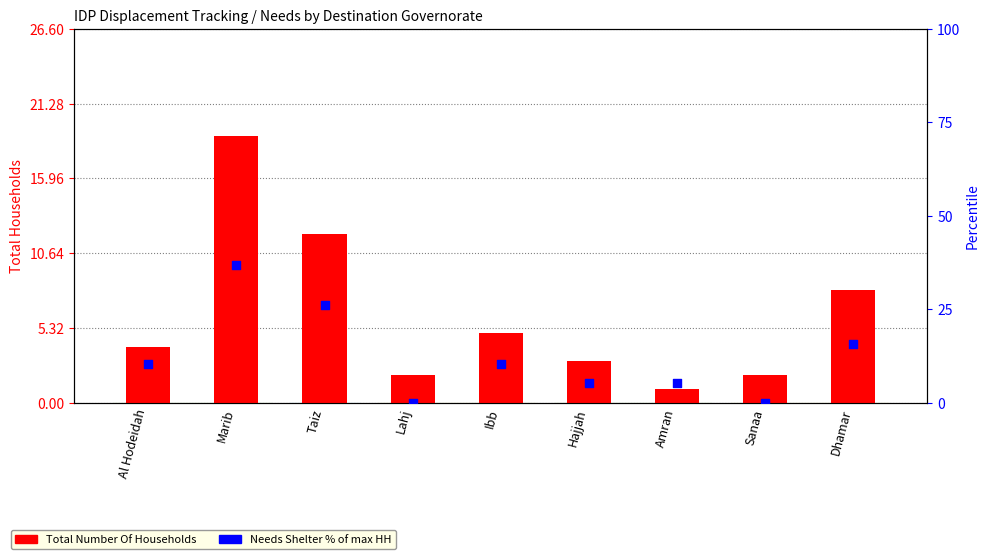

Which series has the largest Y range (max minus min)?

Needs Shelter % of max HH